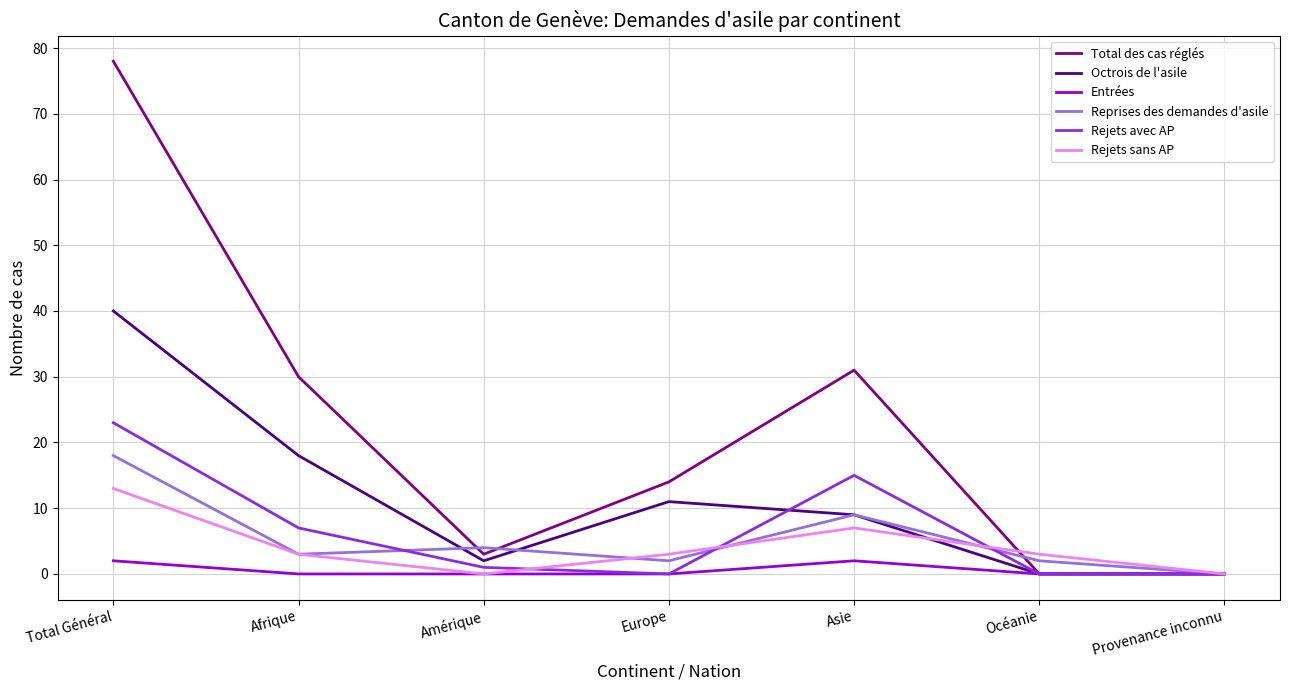

How many categories are shown in the chart?

7